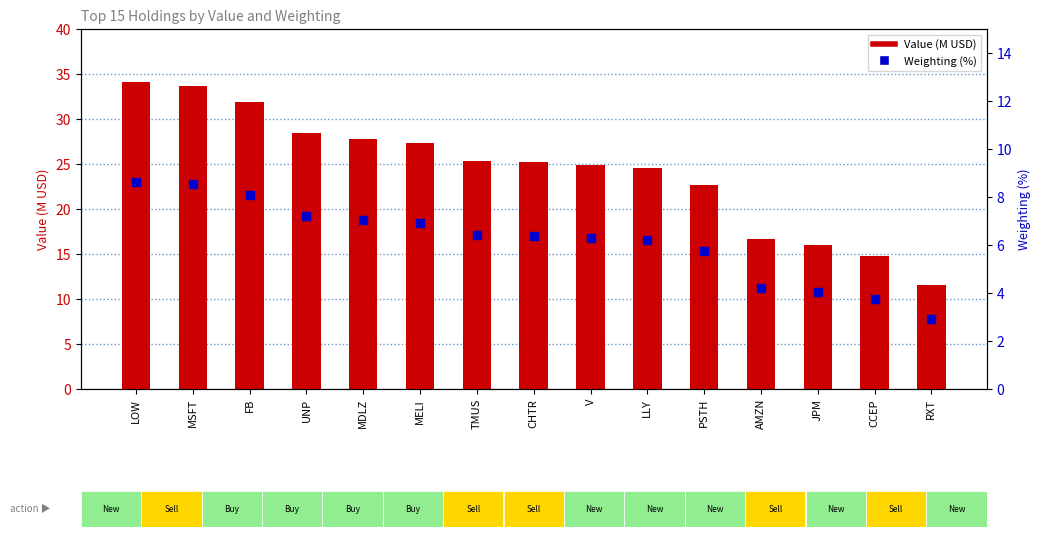

Which series reaches the maximum Y coordinate?

Value (M USD)